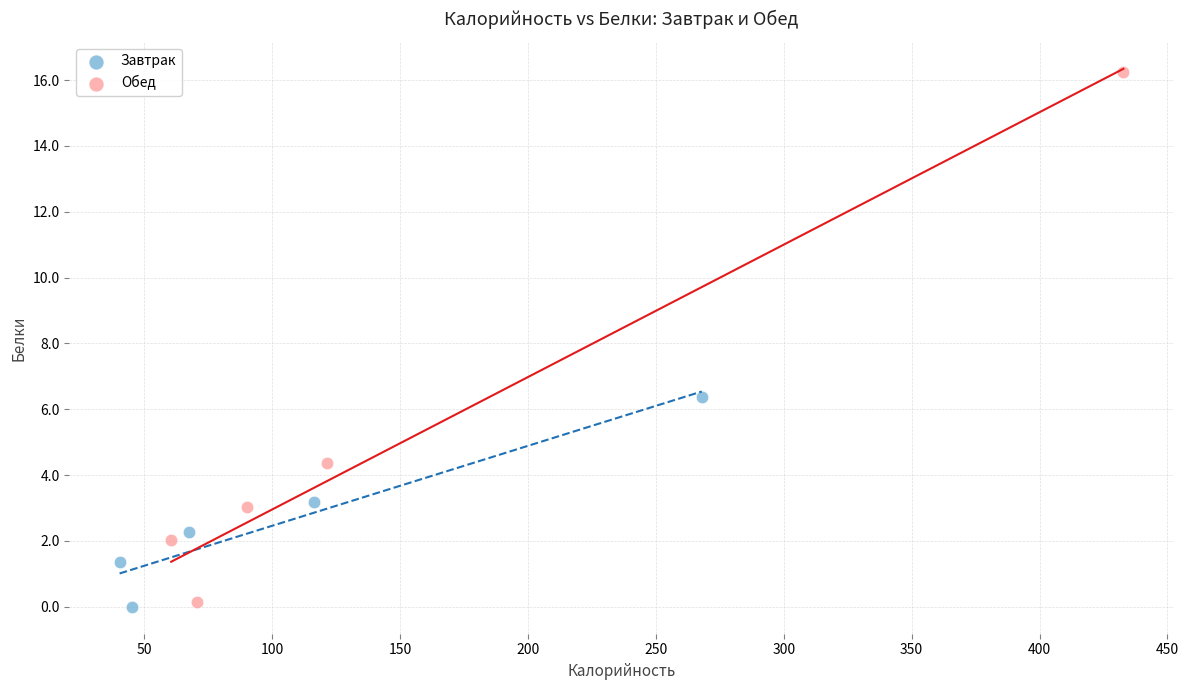

What are all the series names shown in the legend?

Завтрак, Обед